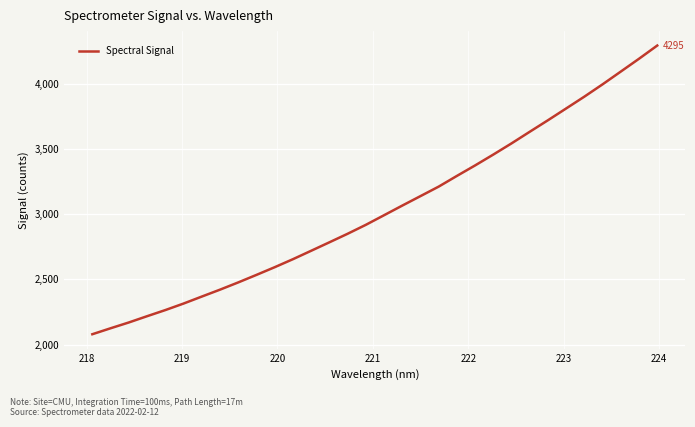

What is the smallest value displayed?

2079.7